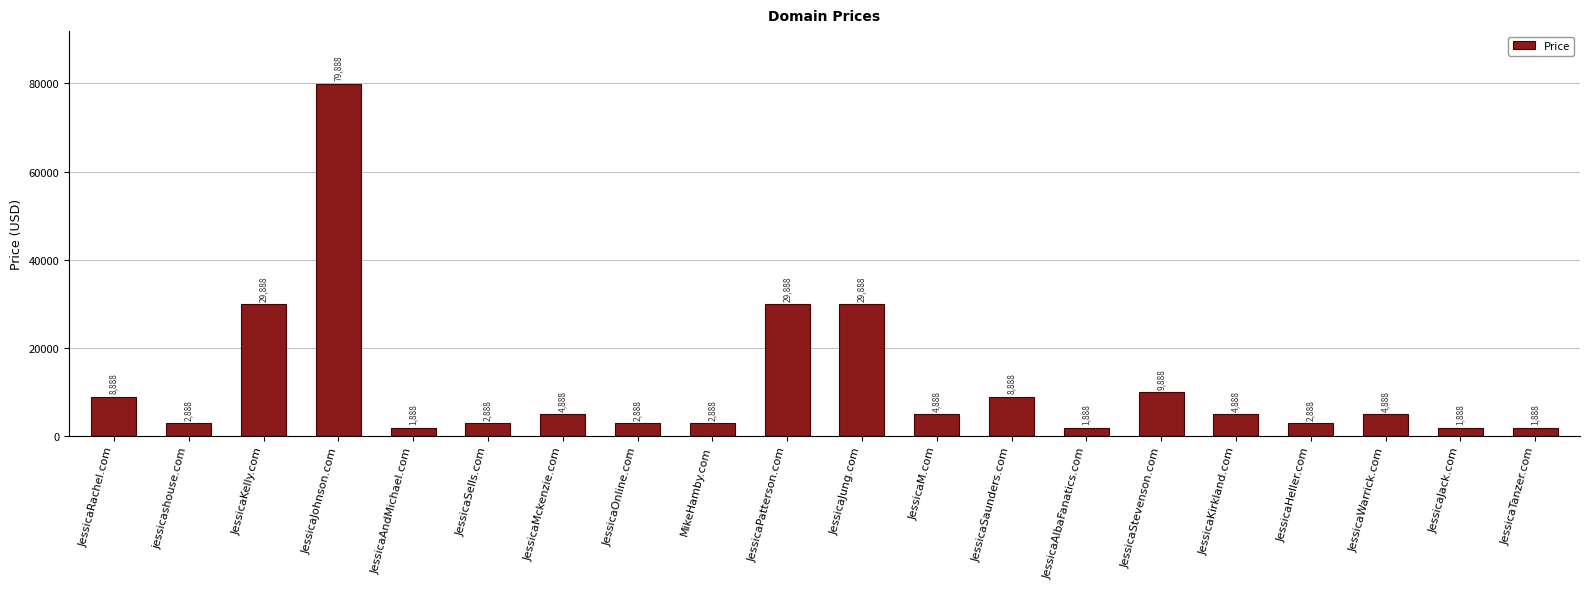

Approximately how many times larger is the value at JessicaJohnson.com compared to JessicaTanzer.com?

42.3